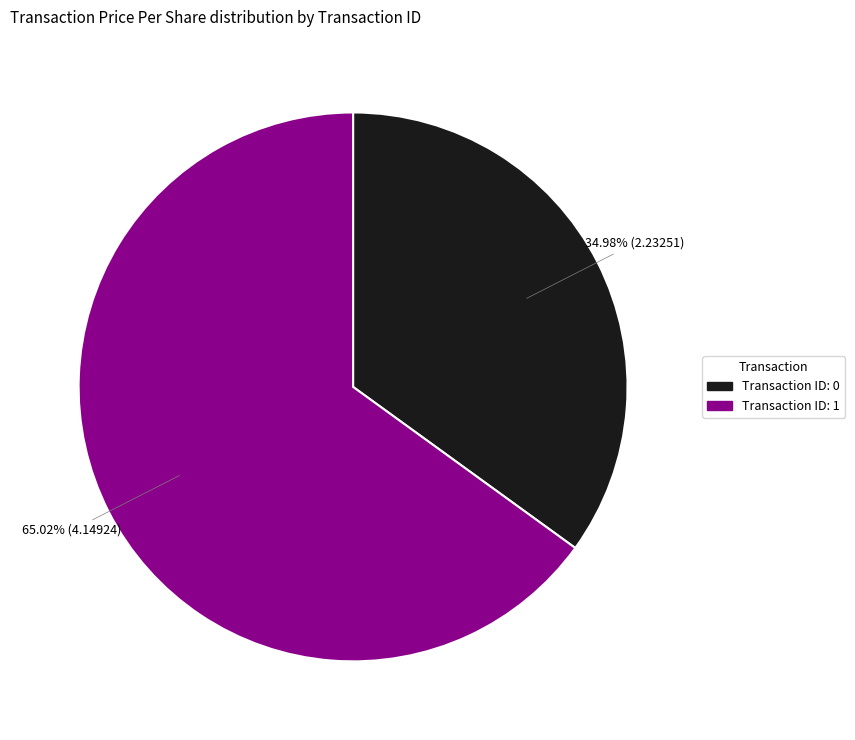

Count the number of slices in the pie.

2